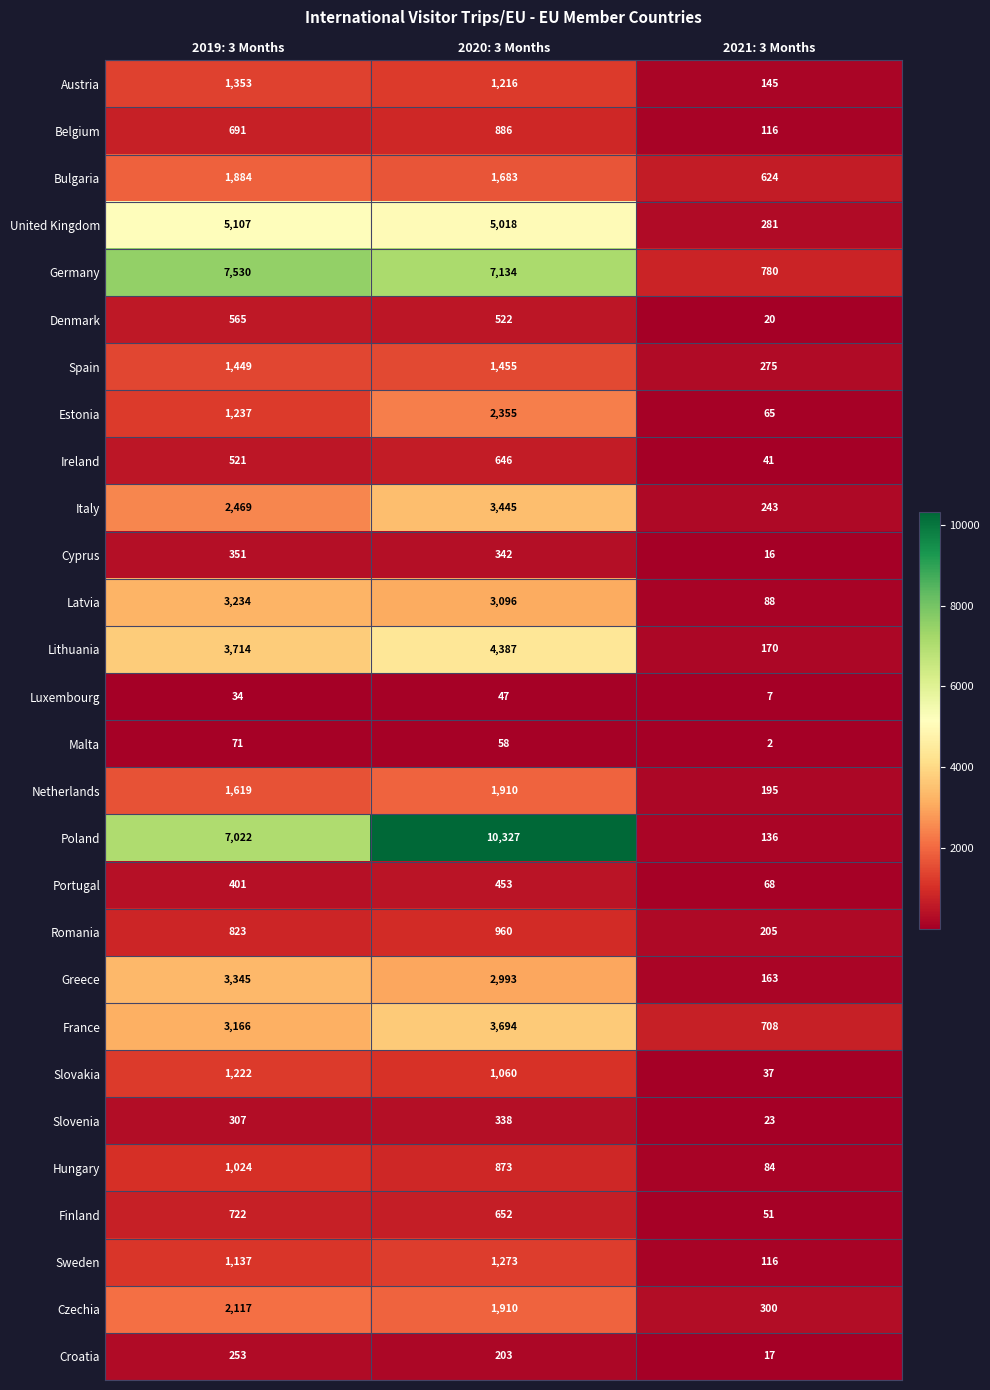

Which series changed the most between 2020: 3 Months and 2021: 3 Months?

Poland